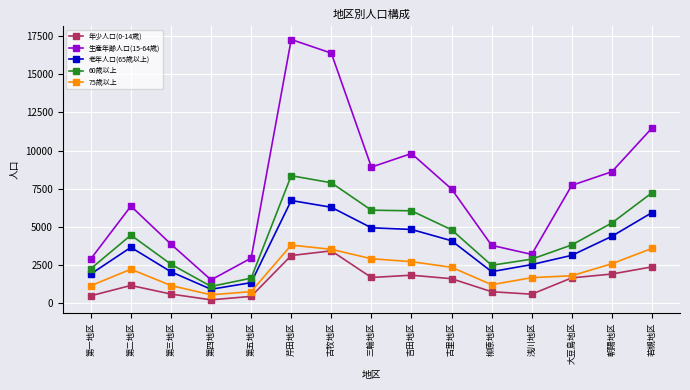

Between 三輪地区 and 若槻地区, which series saw the biggest shift?

生産年齢人口(15-64歳)